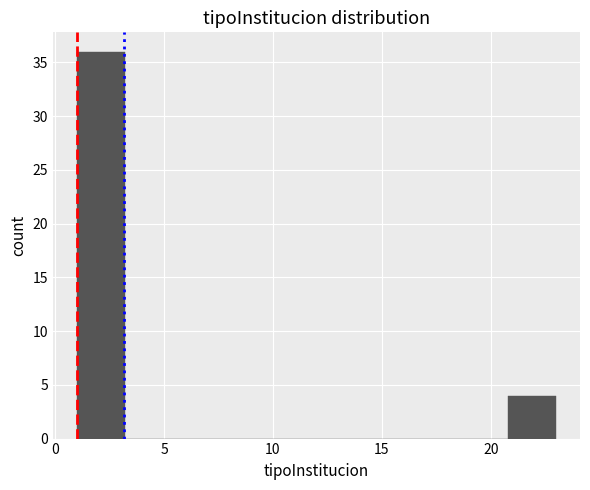

How tall is the bar that spans 20.8 to 23.0 on the x-axis? Neither the bar edges nor the heights are printed on the chart, so give them approximately, as read against the axes.

4